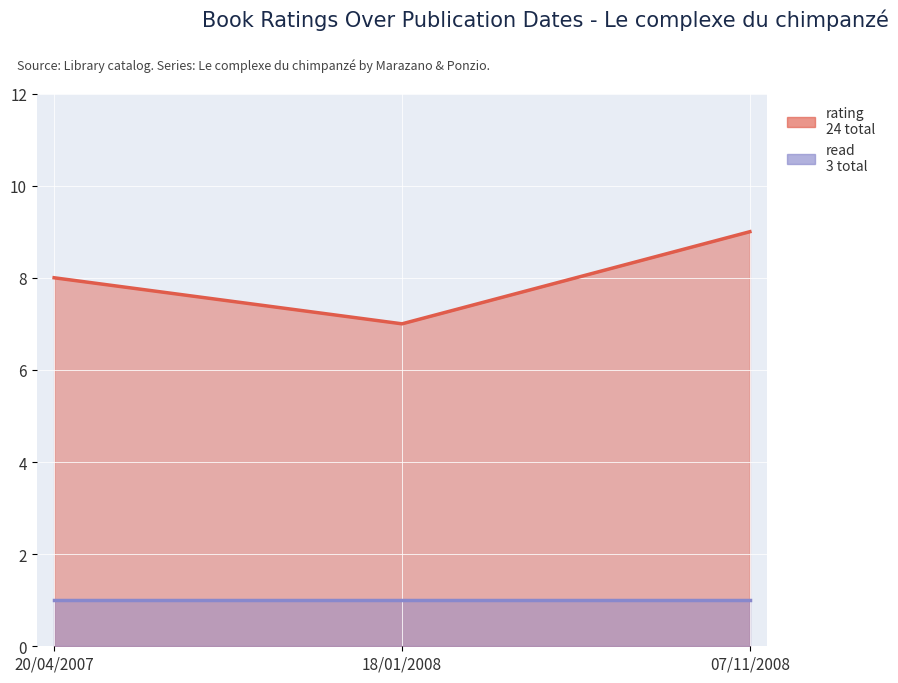

The chart shows a value of 9 at 07/11/2008. True or false?

True